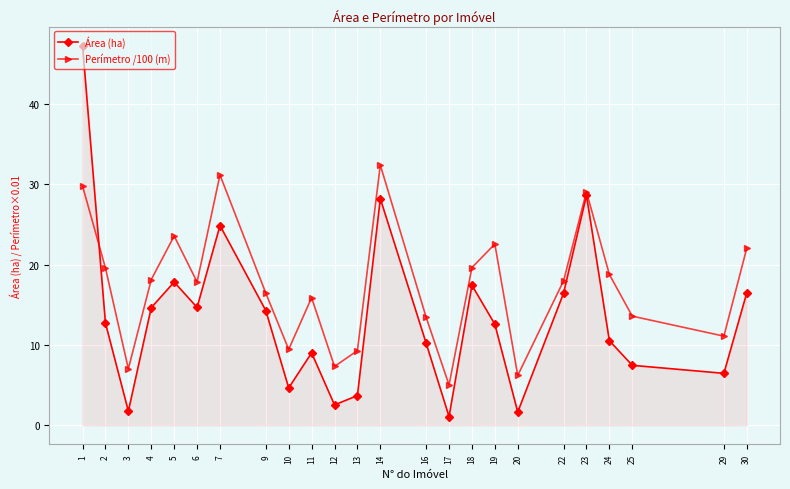

At which category is the sum across all series the highest?

1